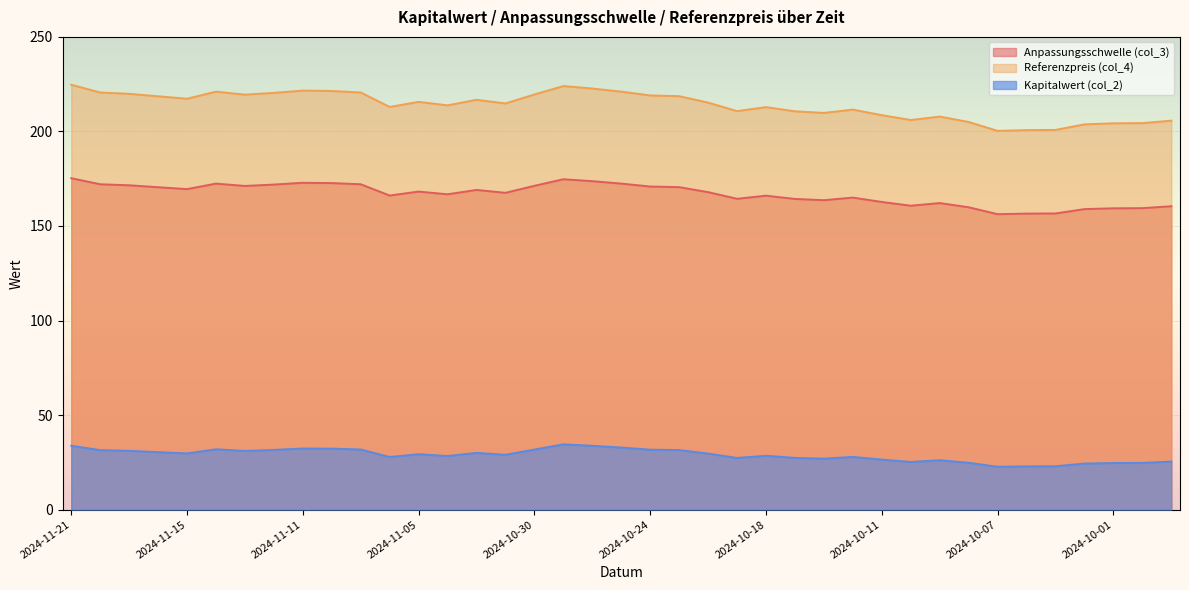

What position from the right is 2024-10-02?

4